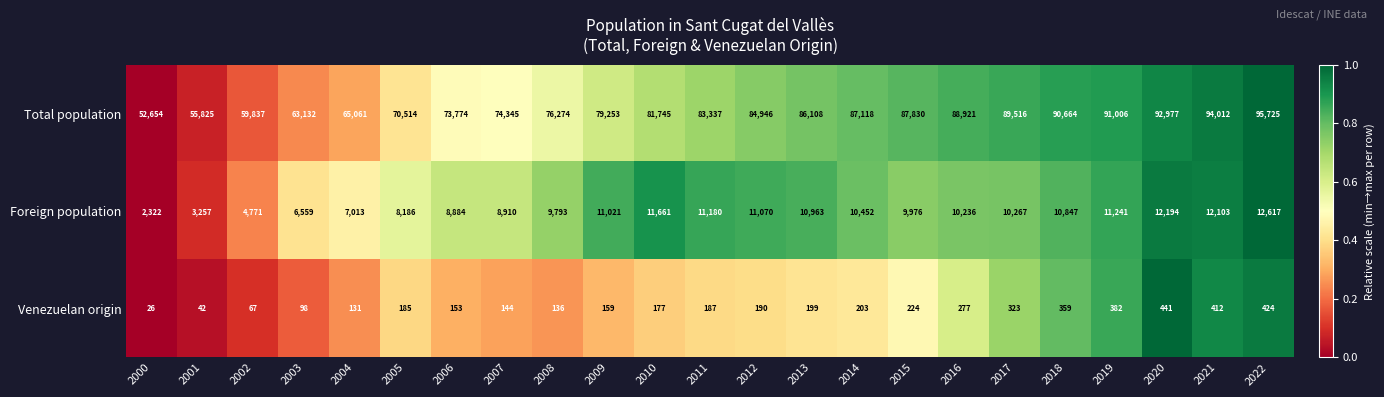

Rank the series by their maximum value, from highest to lowest.

Total population, Foreign population, Venezuelan origin